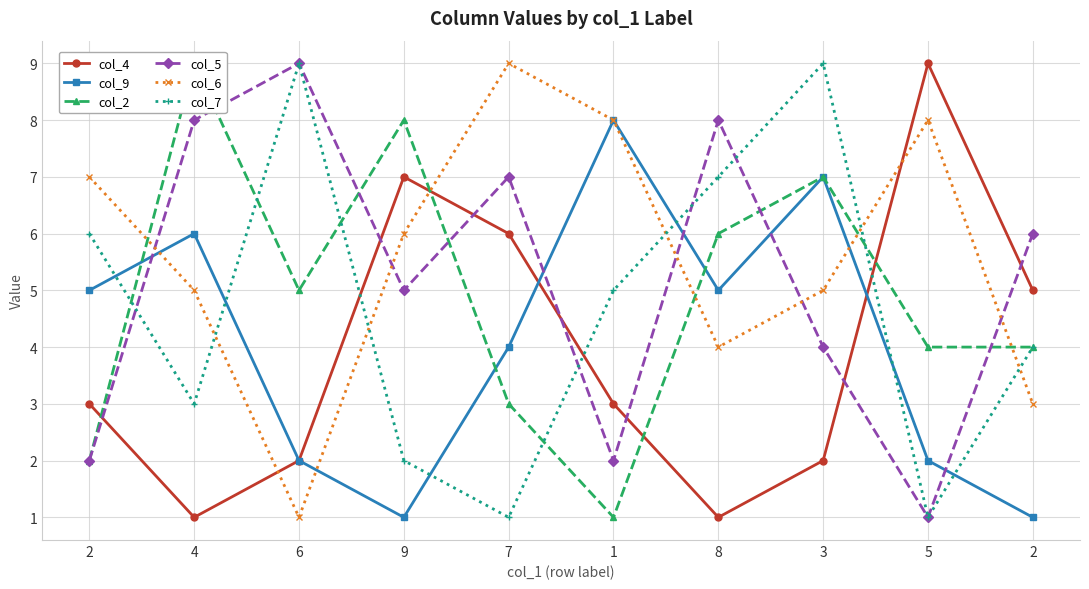

Between 2 and 7, which is larger?

7